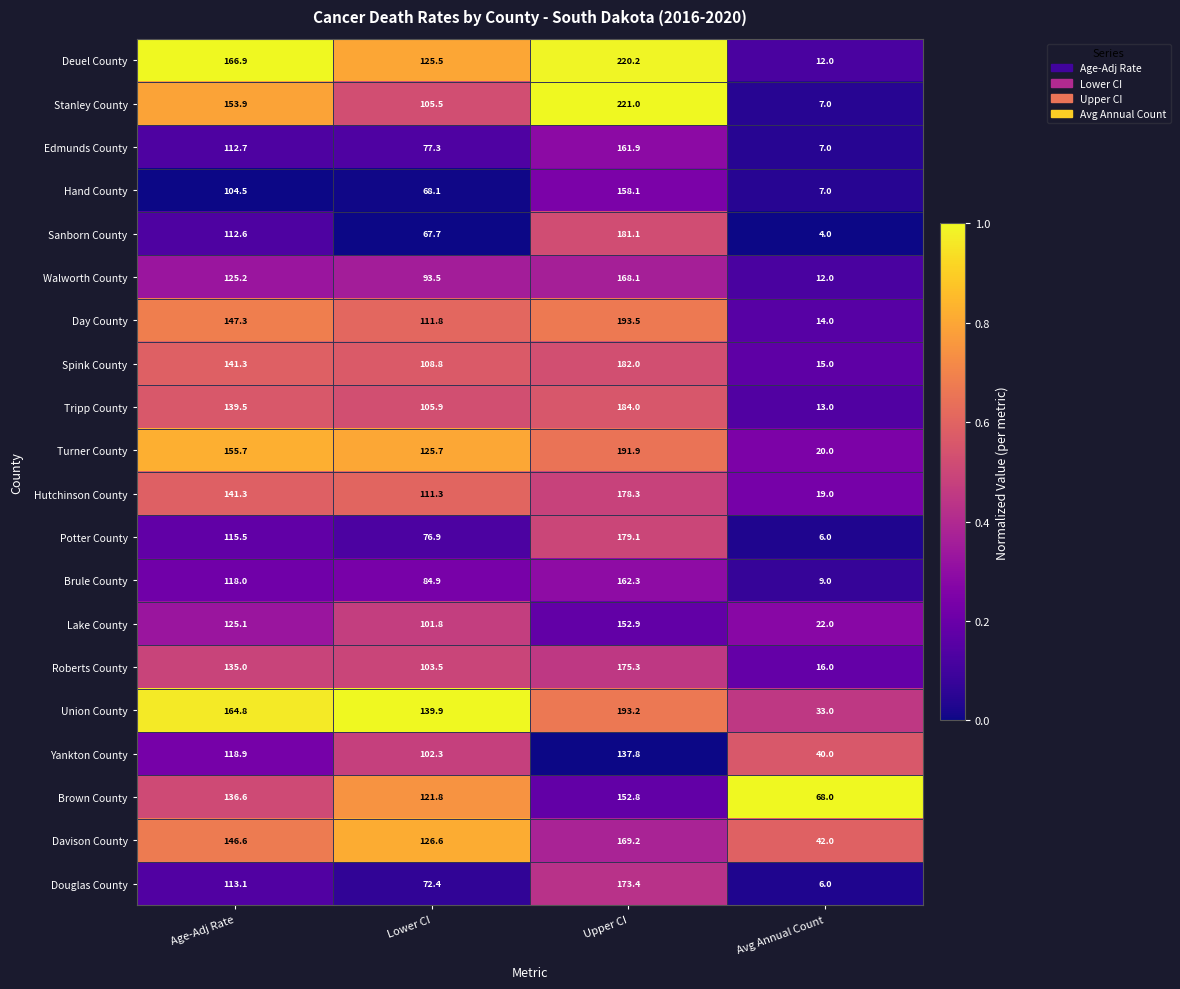

At Upper CI, list the series in order from smallest to largest.

Yankton County, Brown County, Lake County, Hand County, Edmunds County, Brule County, Walworth County, Davison County, Douglas County, Roberts County, Hutchinson County, Potter County, Sanborn County, Spink County, Tripp County, Turner County, Union County, Day County, Deuel County, Stanley County